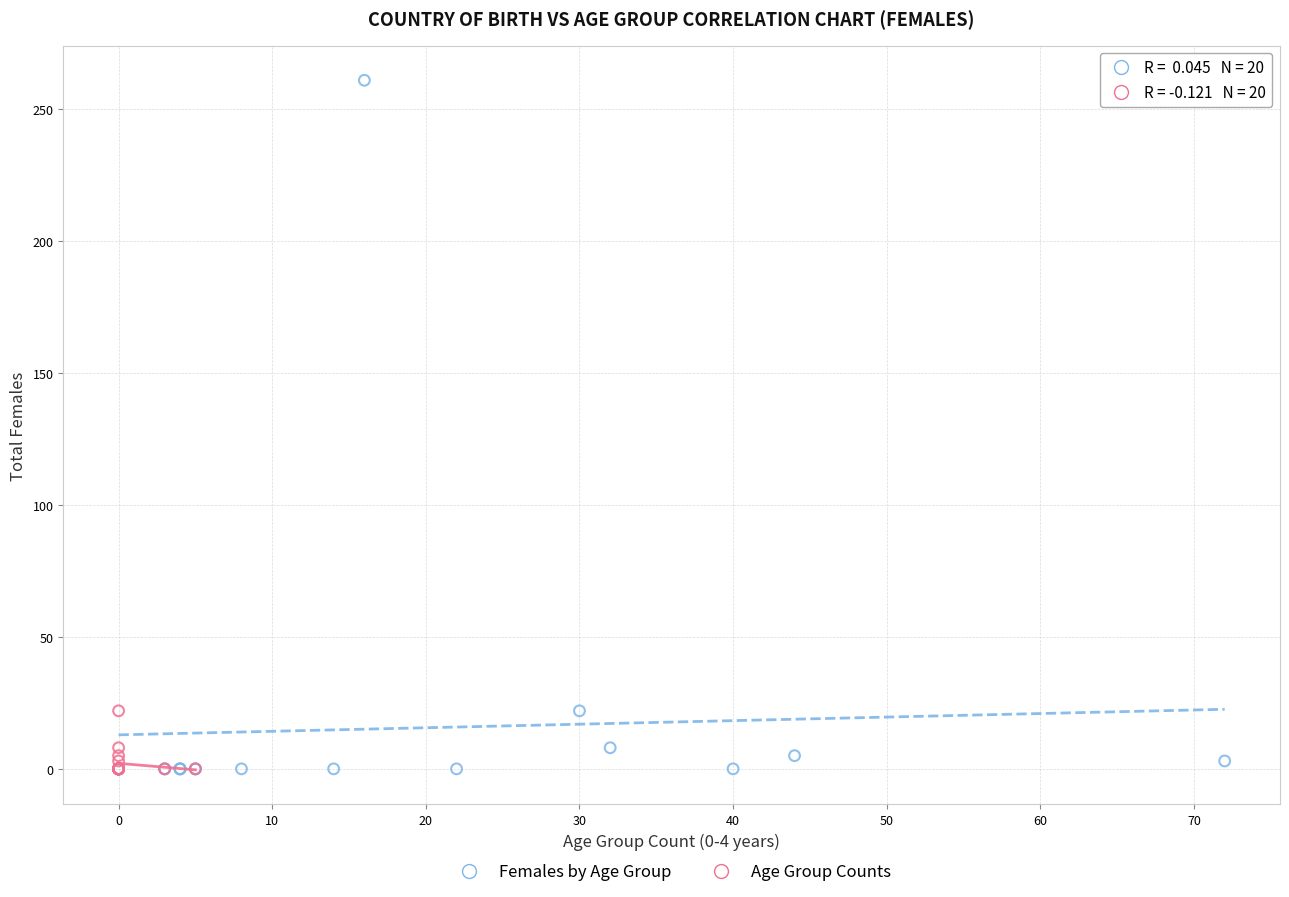

Which series reaches the maximum Y coordinate?

Females by Age Group